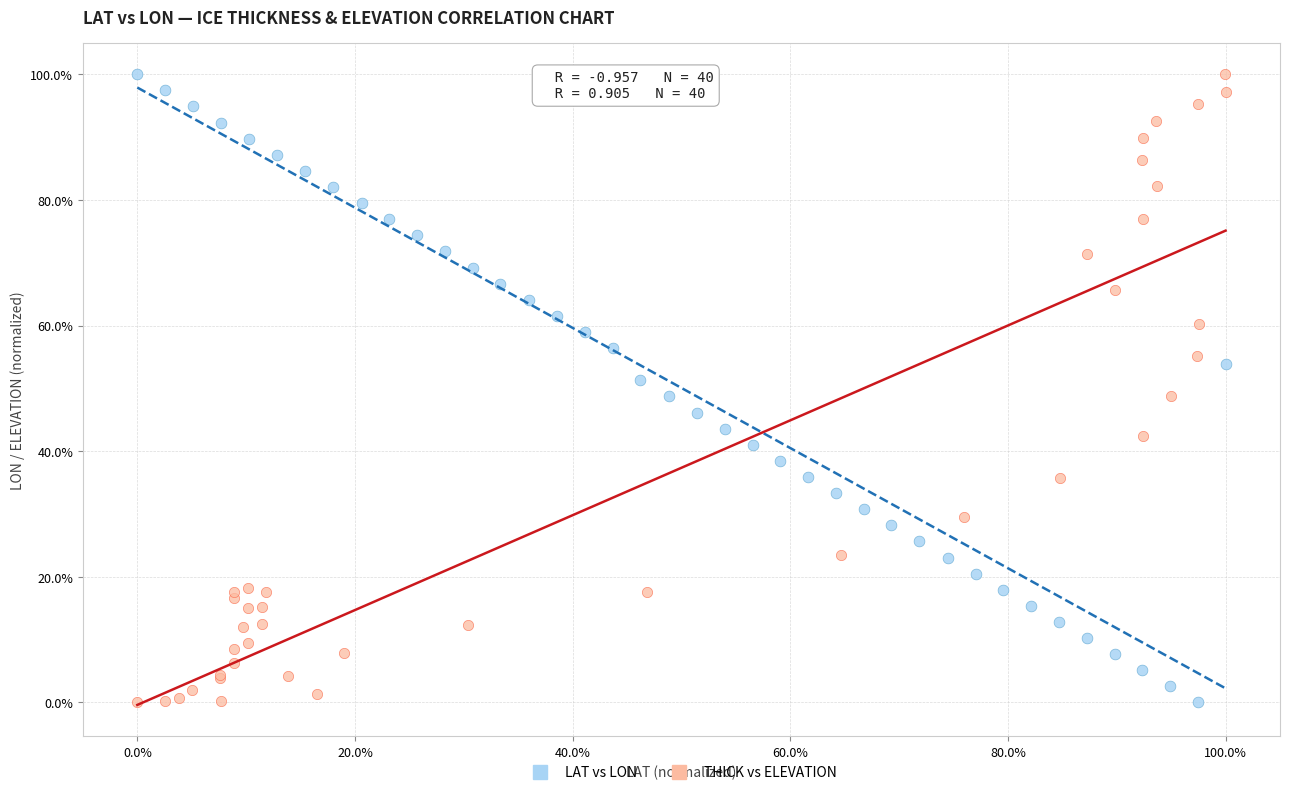

What are all the series names shown in the legend?

LAT vs LON, THICK vs ELEVATION